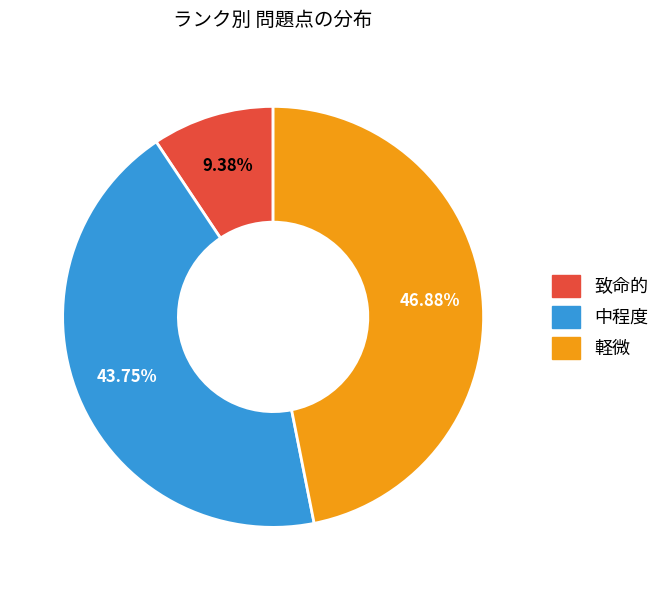

Do 軽微 and 中程度 together represent more than half of the pie?

Yes